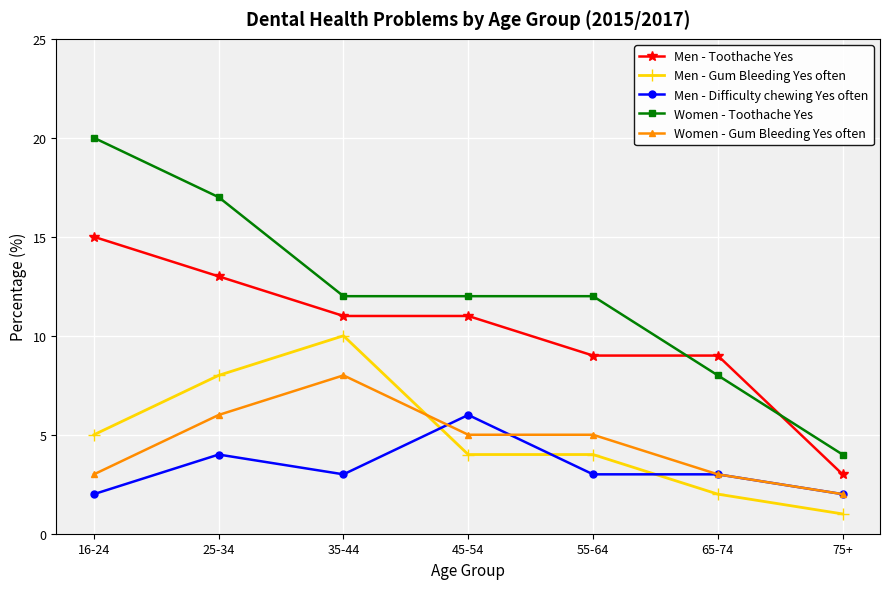

What is the difference between the highest and lowest values at 75+?

3